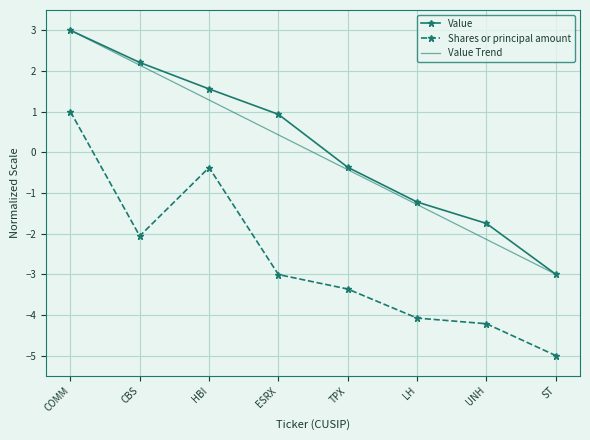

What is the difference between the Value values at ST and LH?

1.8